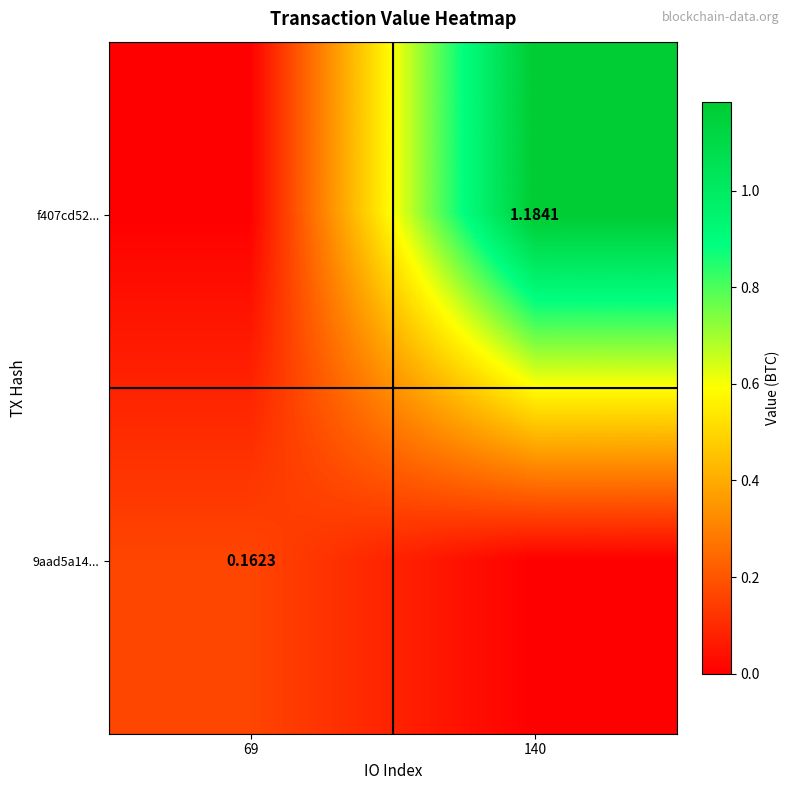

How many f407cd52... values are between 0 and 1?

1